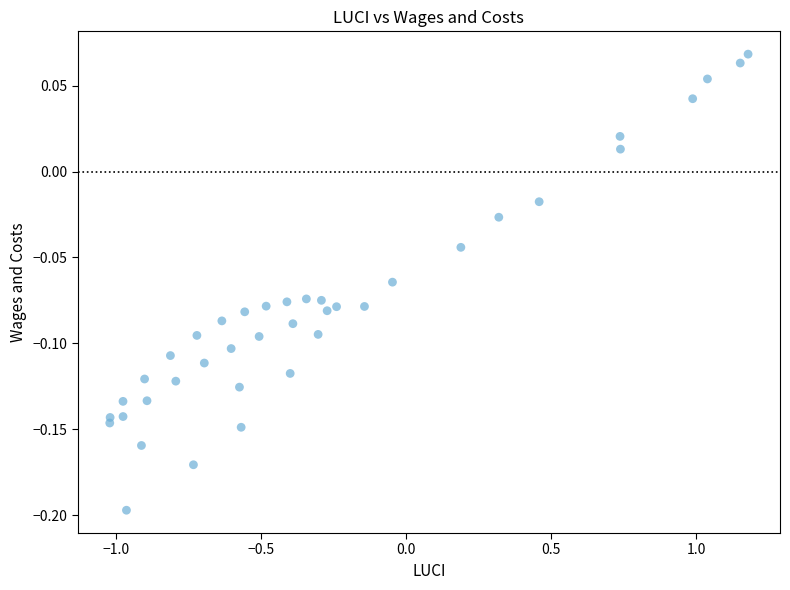

What is the range of Y values (max minus min)?

0.3